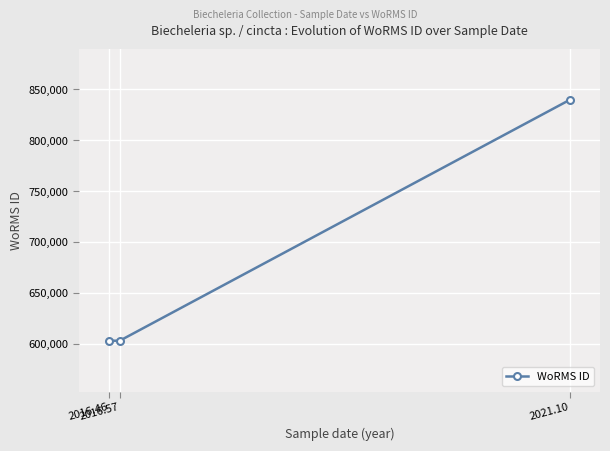

Reading left to right, extract all data points from this chart.

603334	603334	840029